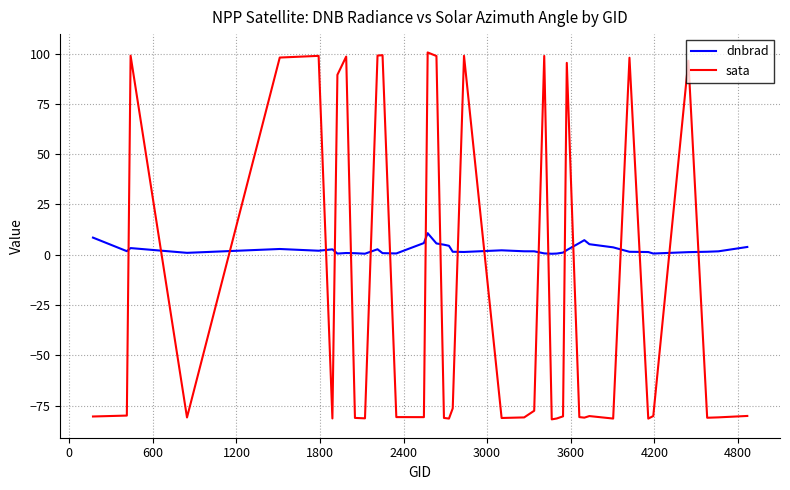

How many intersections are there between dnbrad and sata?

20